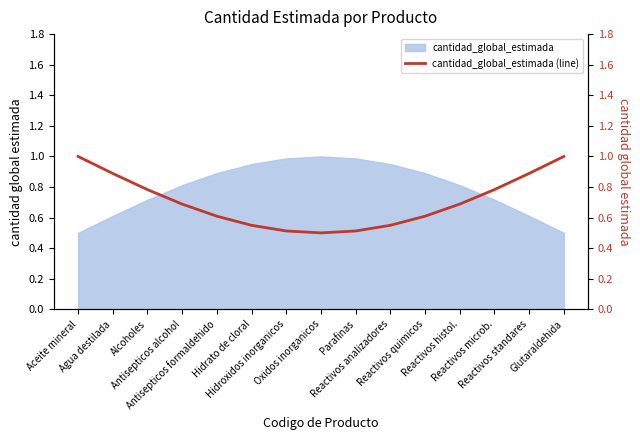

What is the sum of all values?

10.6